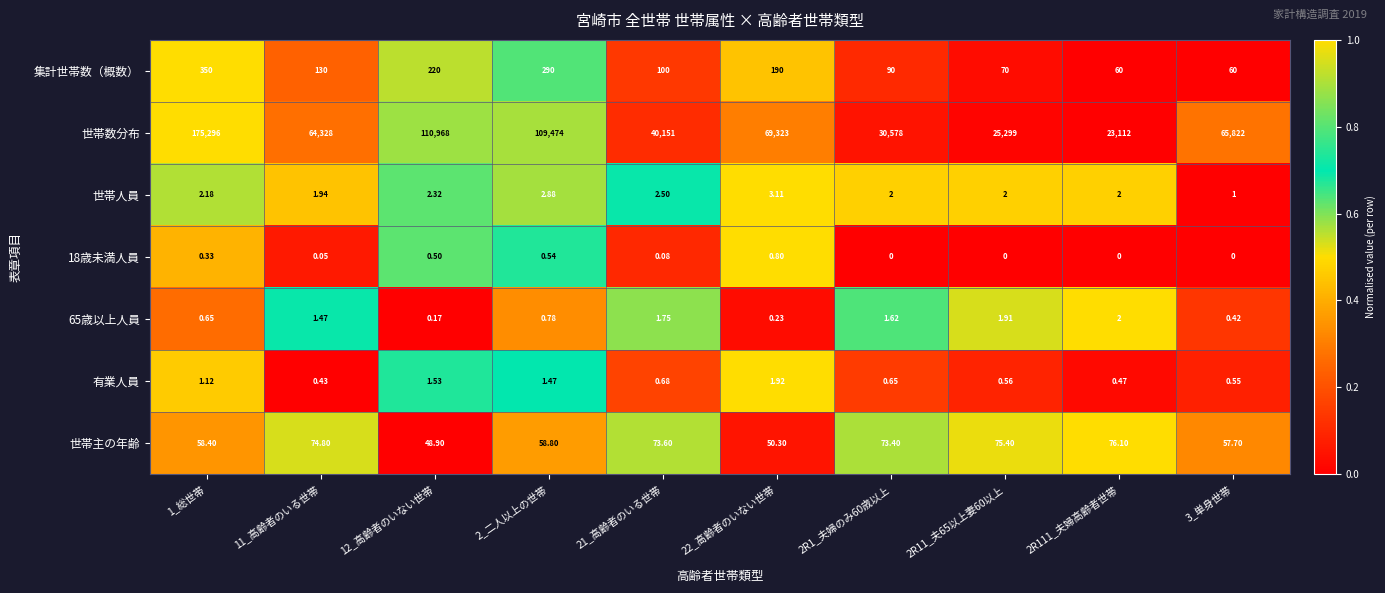

What is the difference between the highest and lowest values at 22_高齢者のいない世帯?

69322.8